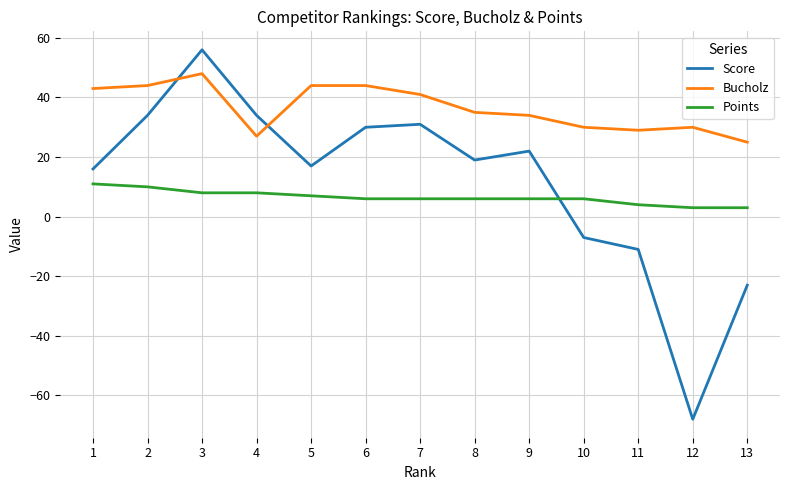

Reading right to left, what are all the values shown in this chart?

Score: -23	-68	-11	-7	22	19	31	30	17	34	56	34	16
Bucholz: 25	30	29	30	34	35	41	44	44	27	48	44	43
Points: 3	3	4	6	6	6	6	6	7	8	8	10	11